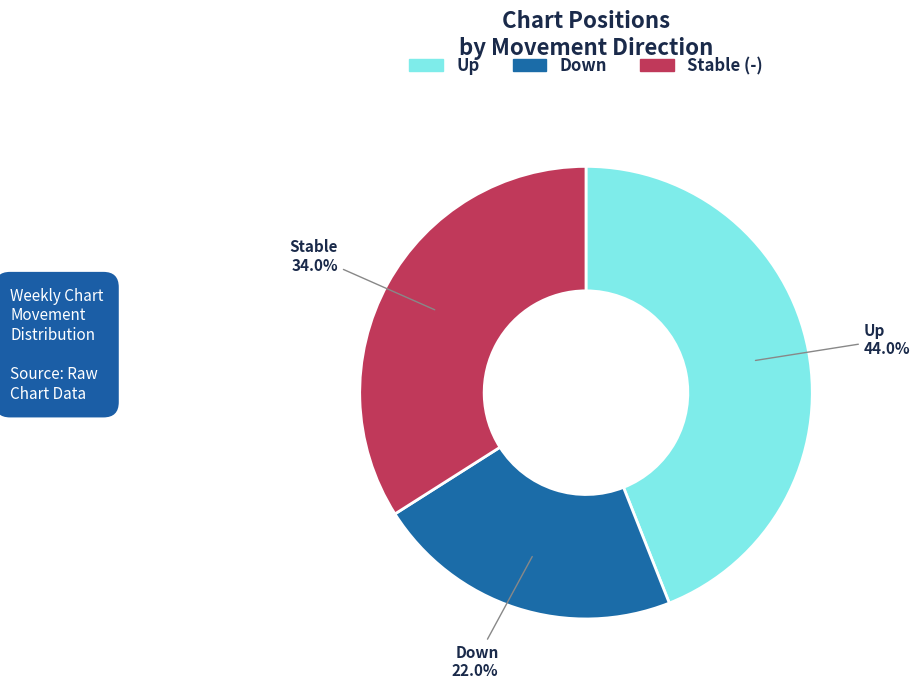

Is there any slice that represents more than half of the pie?

No